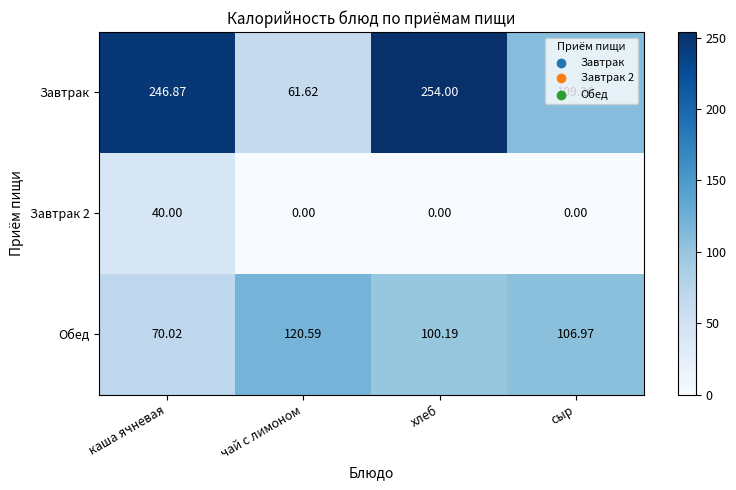

Which series changed the most between чай с лимоном and сыр?

Завтрак